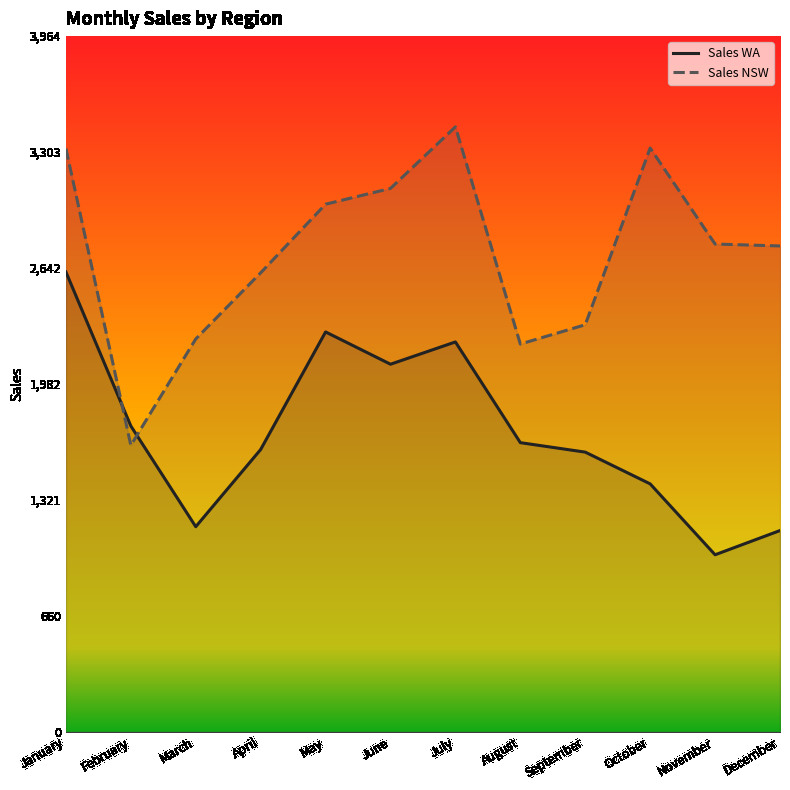

How many series are shown in this chart?

2